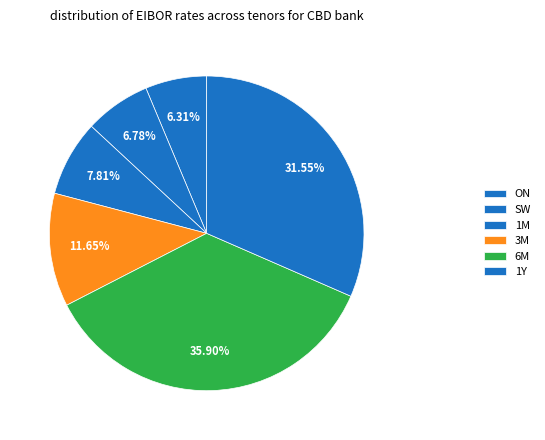

How many segments does this pie chart have?

6